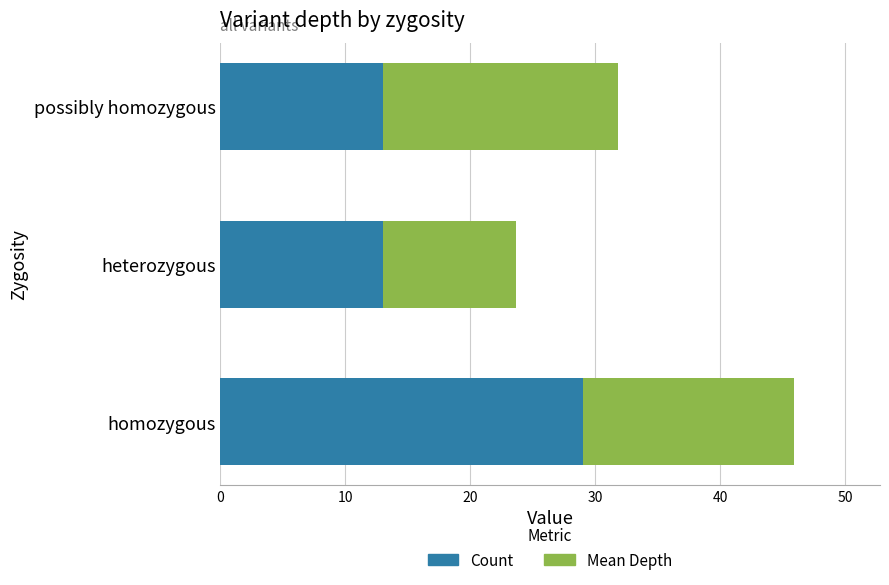

Count the number of categories in the chart.

3